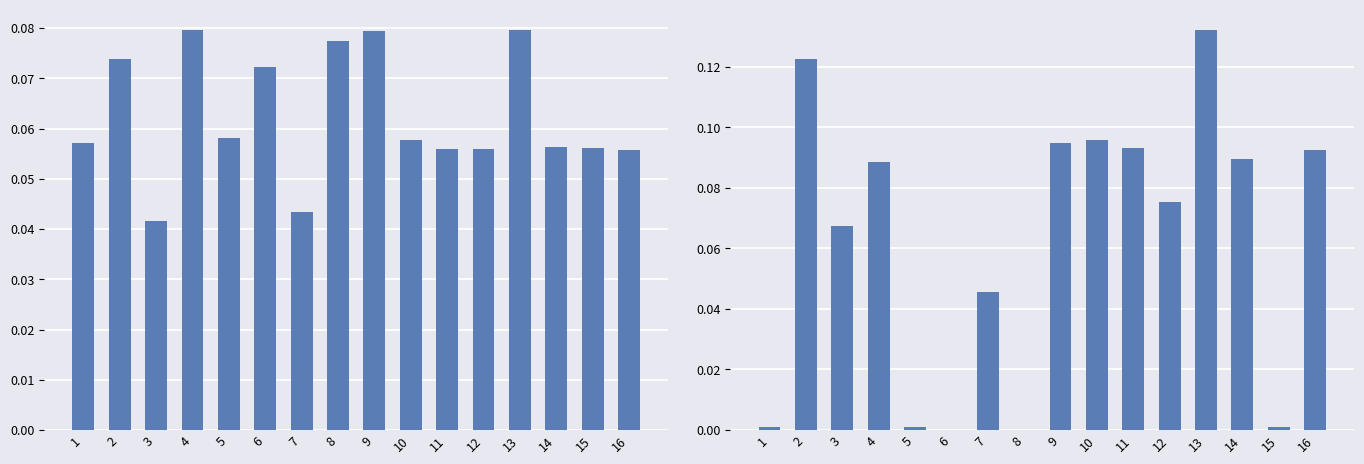

The начислено series shows 0.1 at 8. True or false?

False